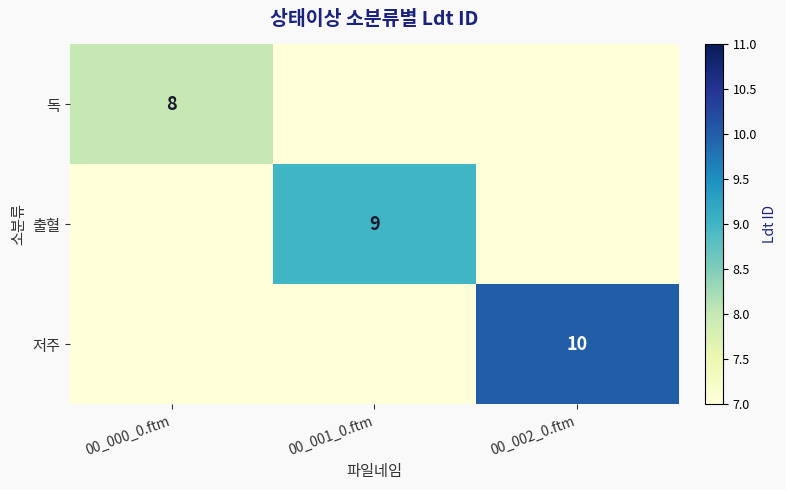

True or false: 저주 has a value of 14 at 00_002_0.ftm.

False